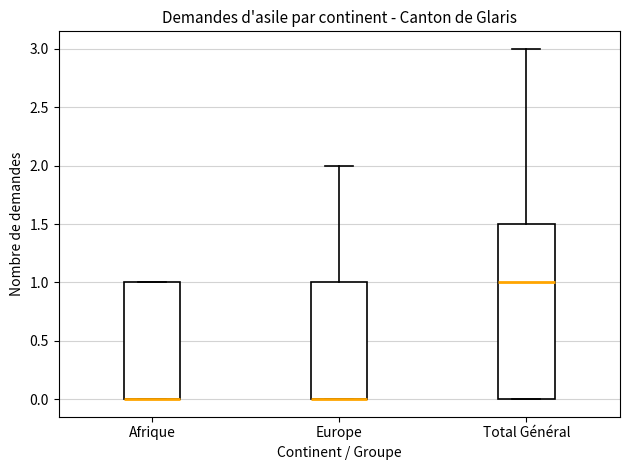

Reading left to right, read every box against the y-axis: the position of its median line, the range the box covers, and the ends of its whiskers. The values are not printed on the chart, so give them approximately, as read against the axis.

Afrique: median 0.0 (drawn on the box's lower edge), box 0.0 to 1.0, whiskers 0.0 to 1.0
Europe: median 0.0 (drawn on the box's lower edge), box 0.0 to 1.0, whiskers 0.0 to 2.0
Total Général: median 1.0, box 0.0 to 1.5, whiskers 0.0 to 3.0